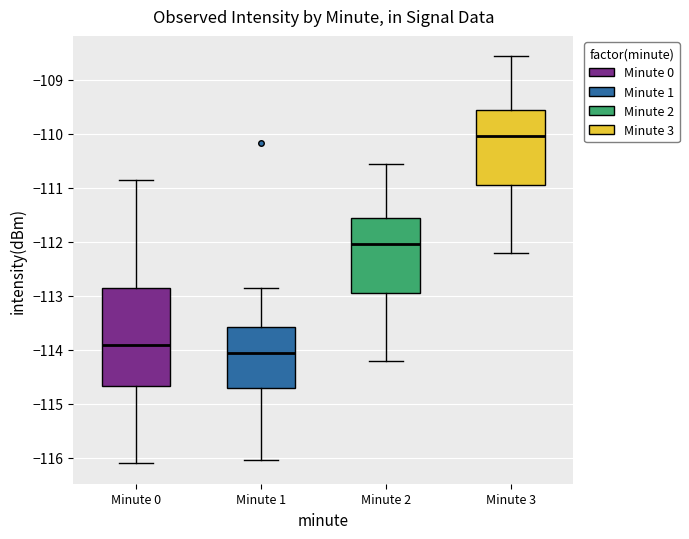

Where is the upper edge of the box for Minute 3 on the y-axis? The values are not printed on the chart, so give them approximately, as read against the axis.

-109.6